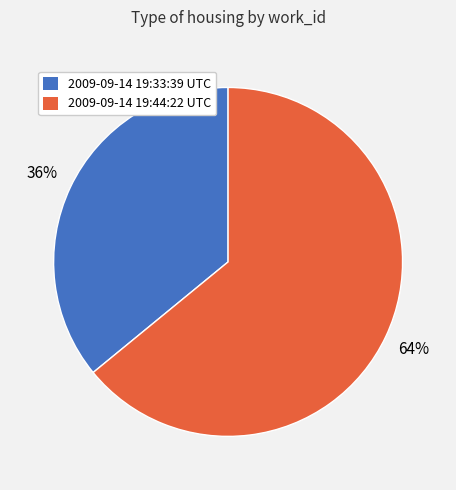

Is it true that 2009-09-14 19:44:22 UTC is 64% of the pie?

True